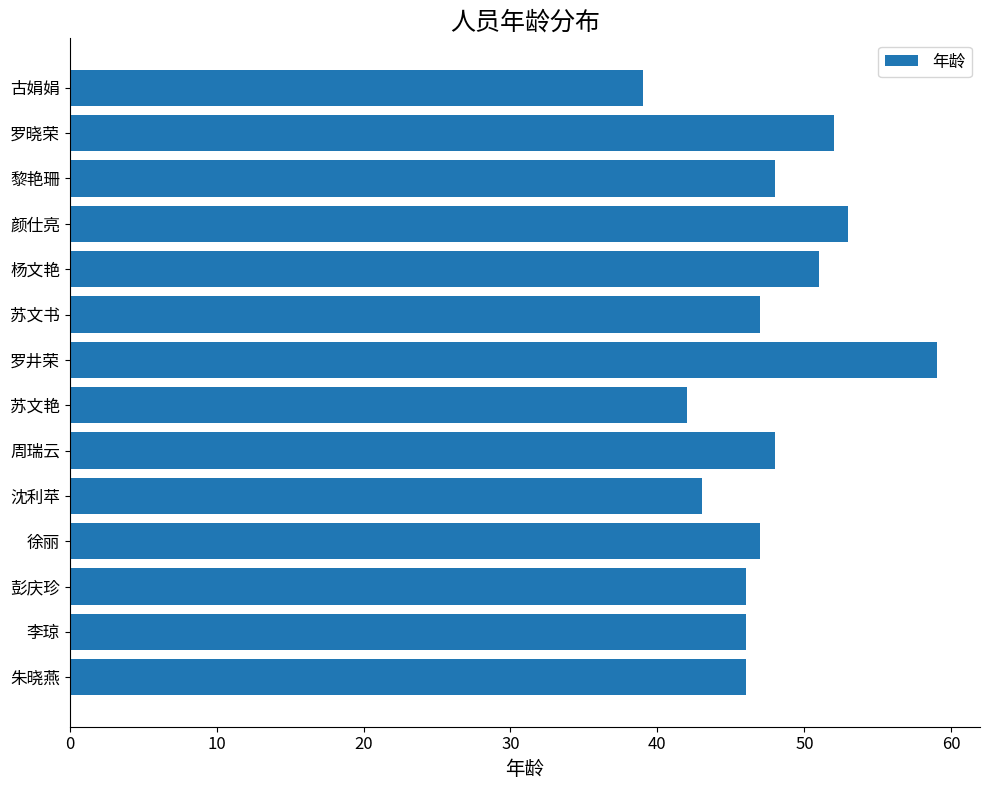

The value at 周瑞云 is 48. True or false?

True